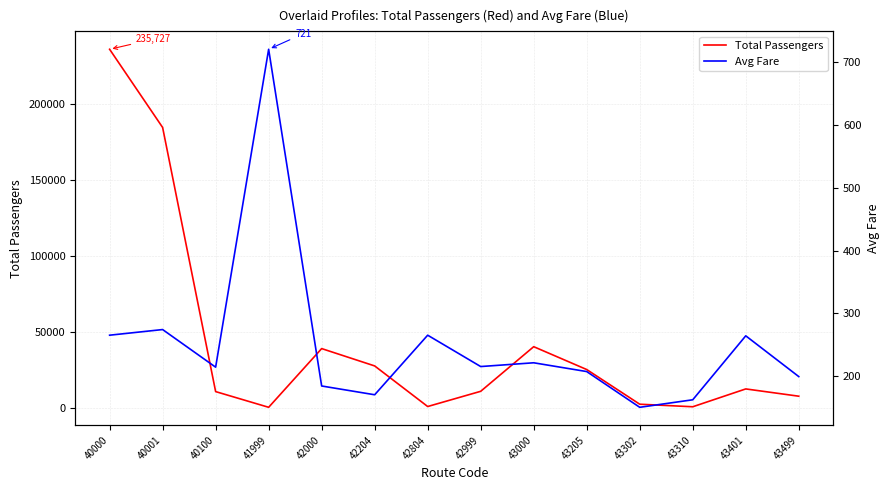

Which has a higher value, 43499 or 43302?

43499